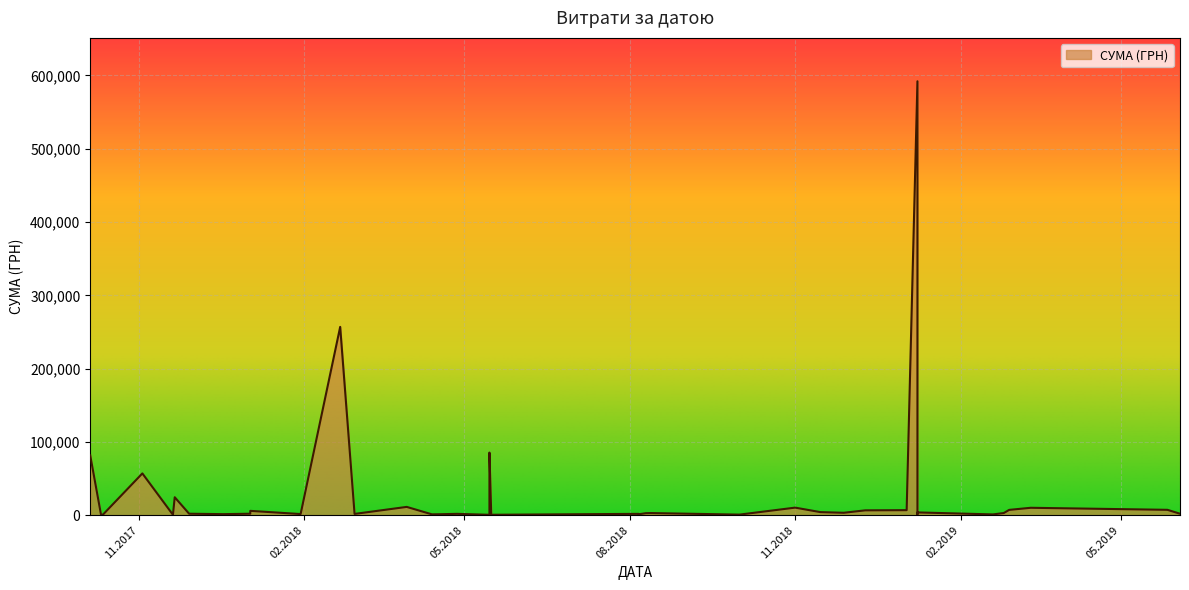

At which category does the chart reach its peak across all series?

08.01.2019